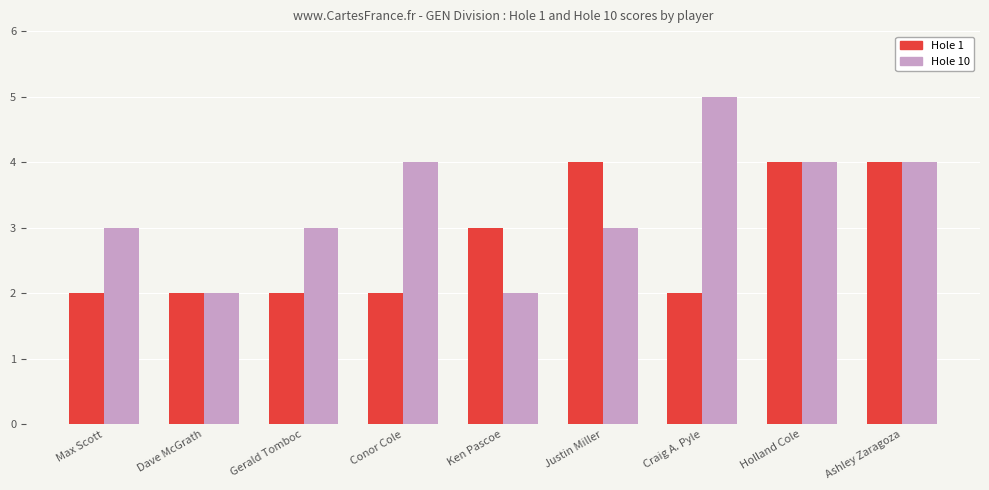

What is the total value across all series at Craig A. Pyle?

7